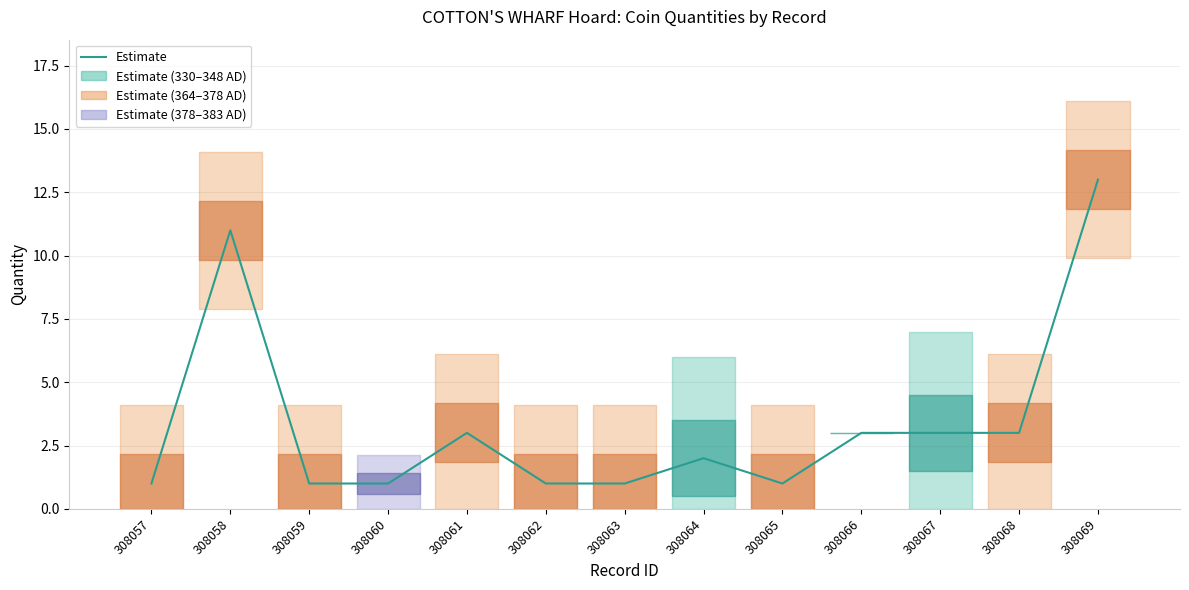

Reading left to right, transcribe all the data shown in this chart.

308057=1	308058=11	308059=1	308060=1	308061=3	308062=1	308063=1	308064=2	308065=1	308066=3	308067=3	308068=3	308069=13